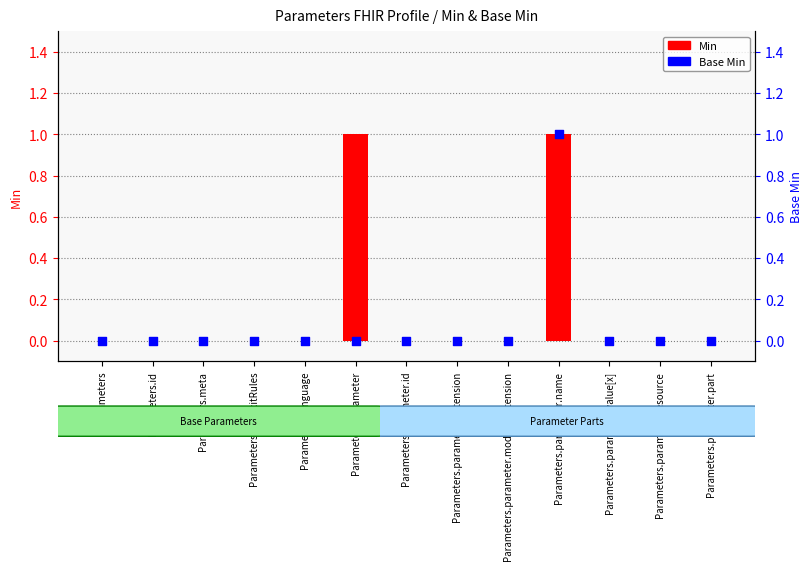

Which has a higher value, Parameters or Parameters.parameter.extension?

Parameters